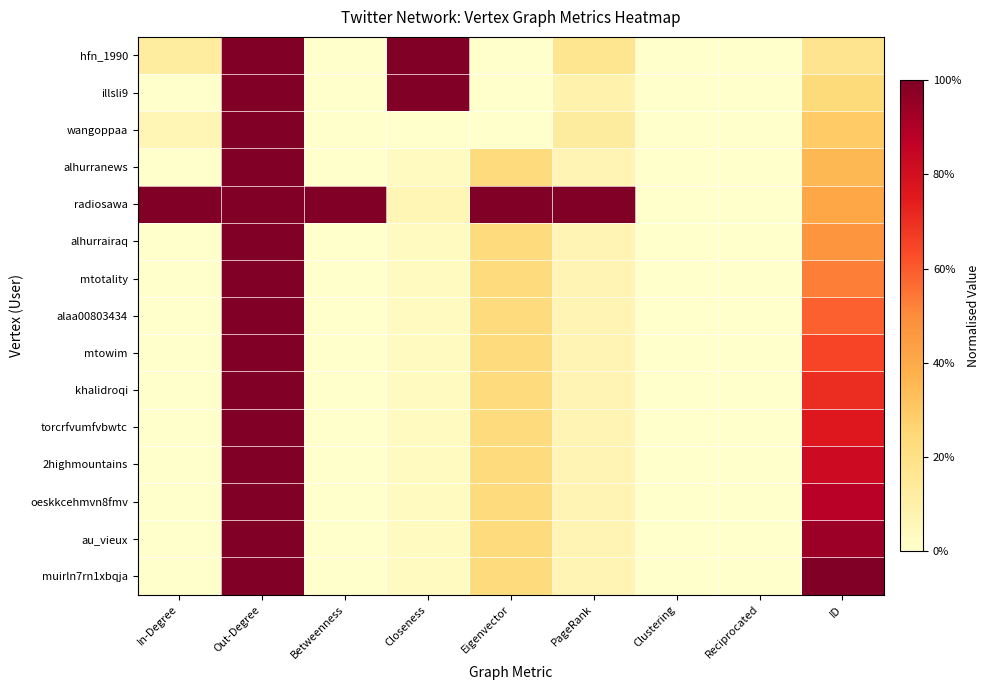

What is the difference between the highest and lowest values at ID?

0.8